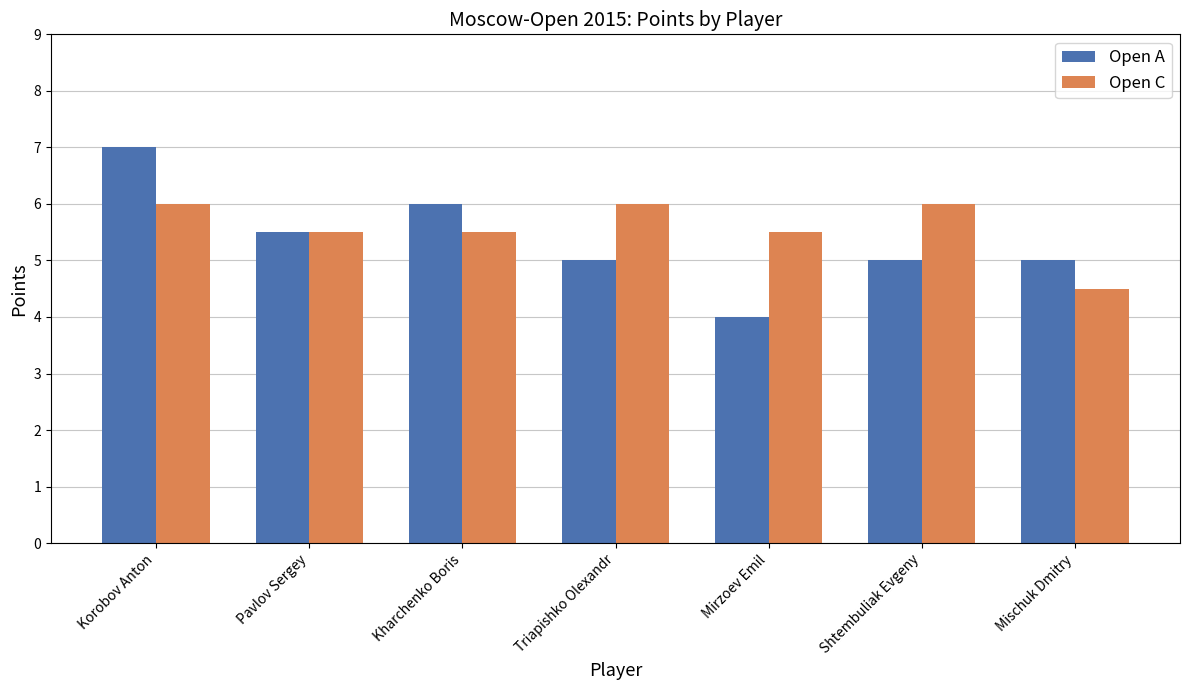

At which label does Open A reach its peak?

Korobov Anton